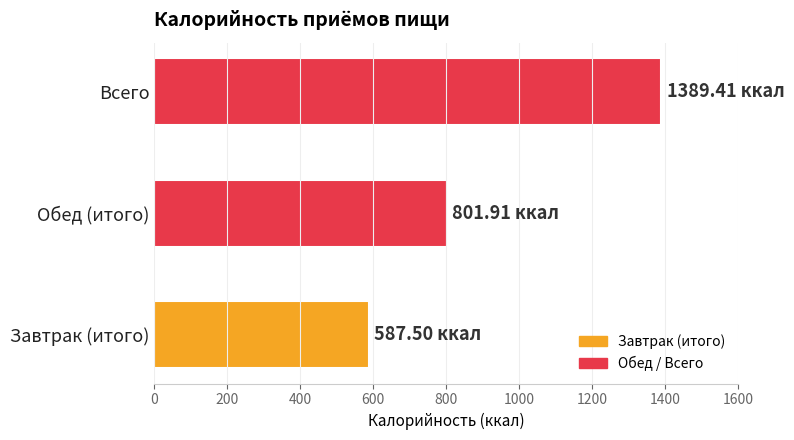

What is the sum of the values at Обед (итого) and Всего?

2191.3